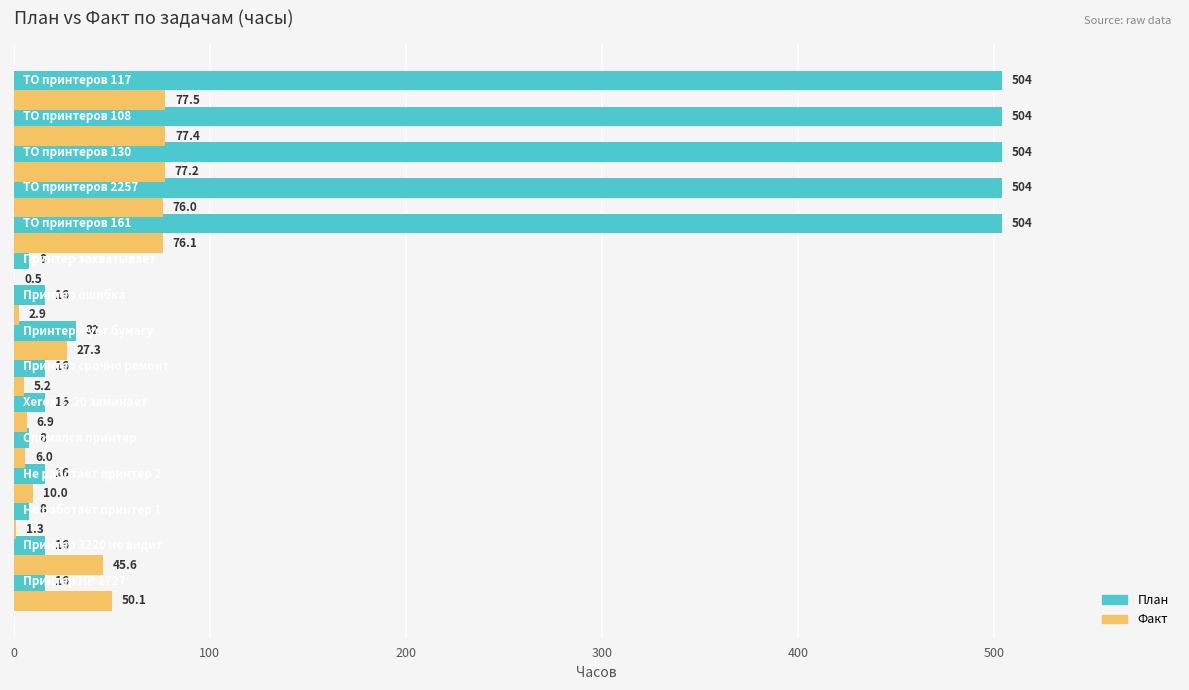

What is the maximum value shown in the chart?

504.0